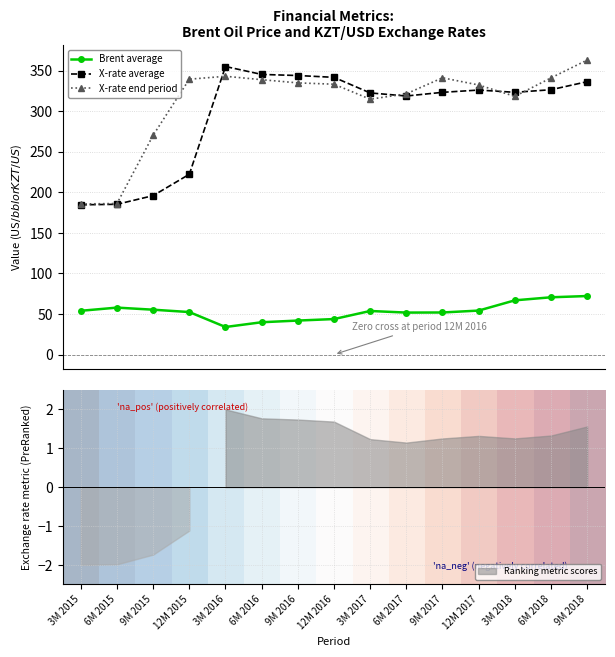

True or false: X-rate end period has a value of 318.3 at 3M 2018.

True